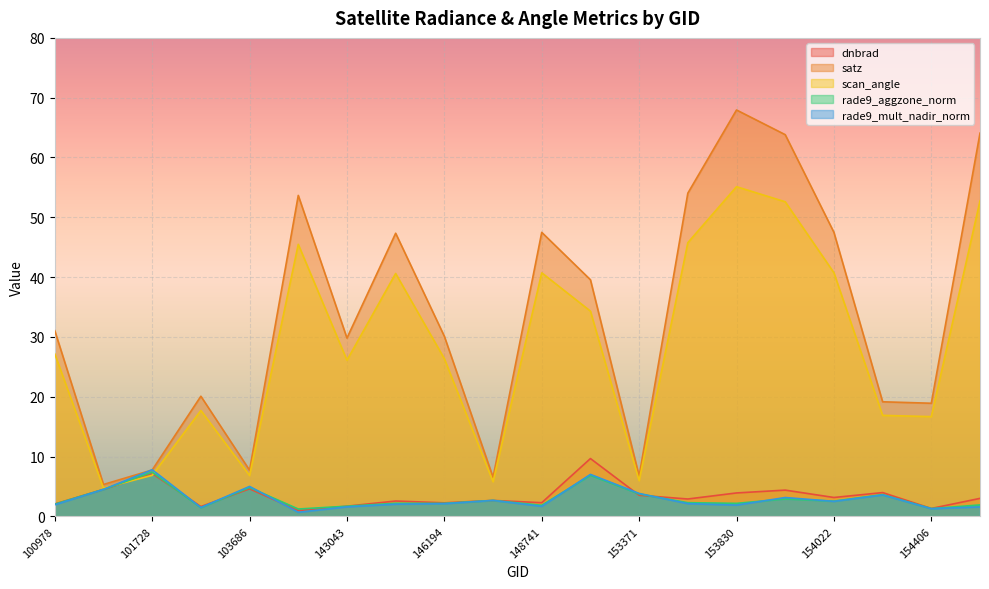

True or false: scan_angle and dnbrad cross at least once.

True